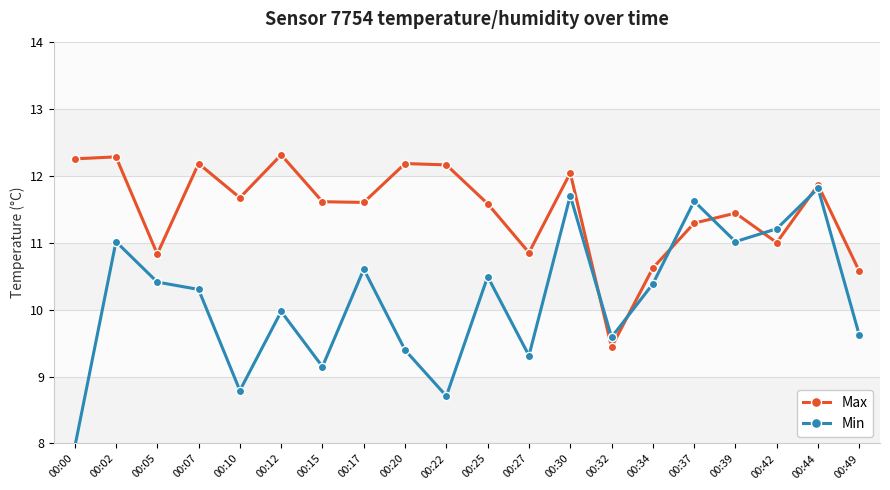

How many lines are shown in the chart?

2